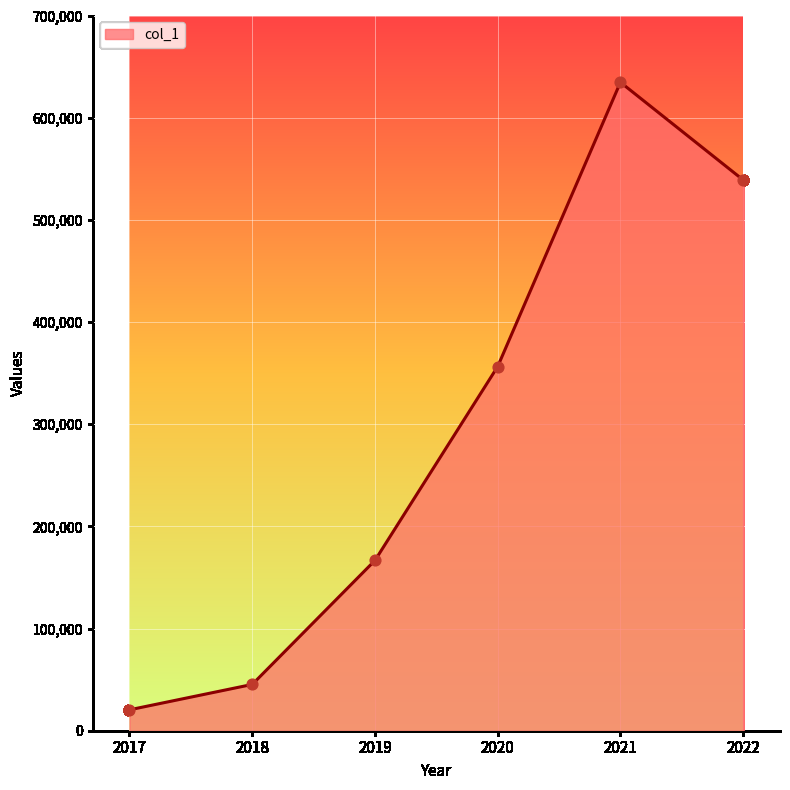

What is the ratio of the value at 2021 to the value at 2022?

1.2